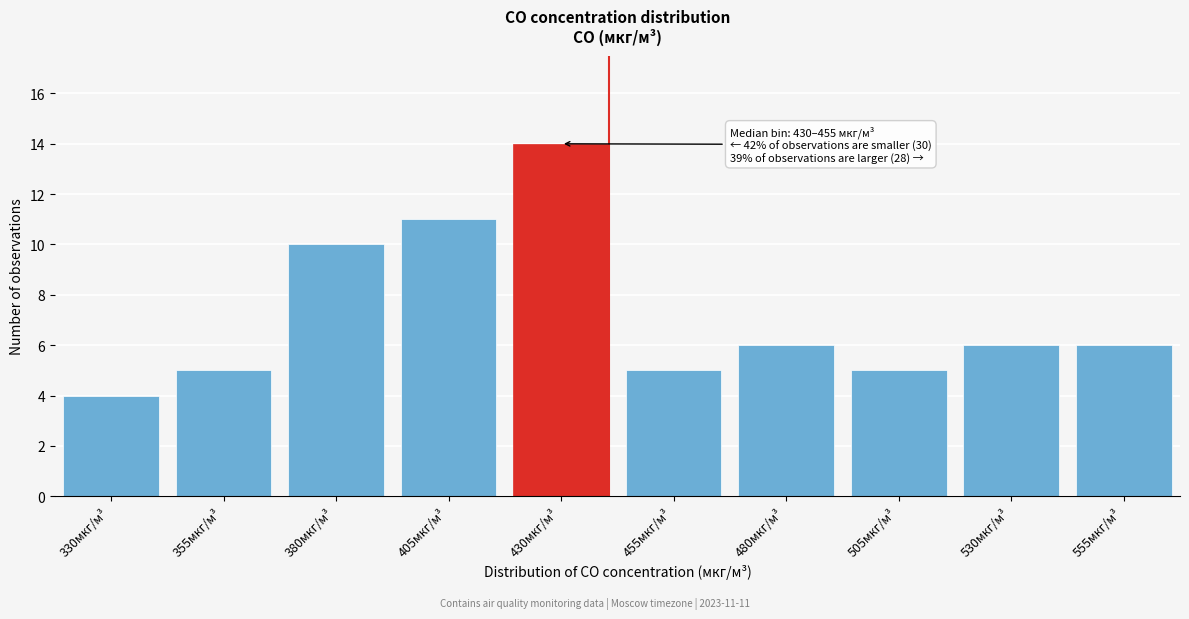

Reading right to left, list all the values displayed in this chart.

555мкг/м³=6	530мкг/м³=6	505мкг/м³=5	480мкг/м³=6	455мкг/м³=5	430мкг/м³=14	405мкг/м³=11	380мкг/м³=10	355мкг/м³=5	330мкг/м³=4